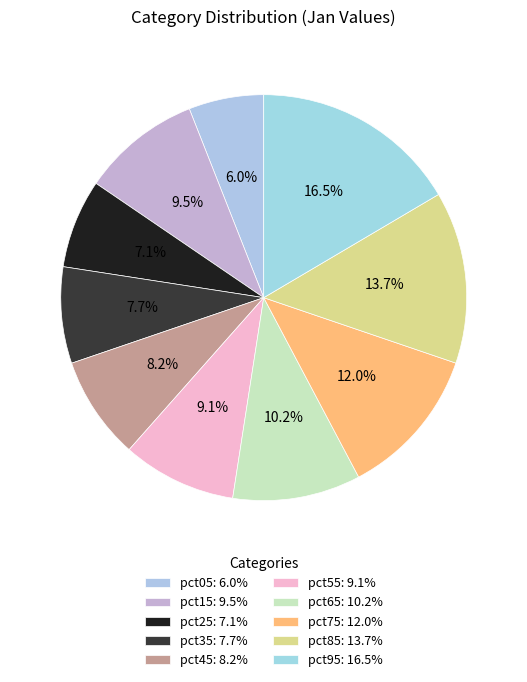

Rank the categories by value from lowest to highest.

pct05, pct25, pct35, pct45, pct55, pct15, pct65, pct75, pct85, pct95